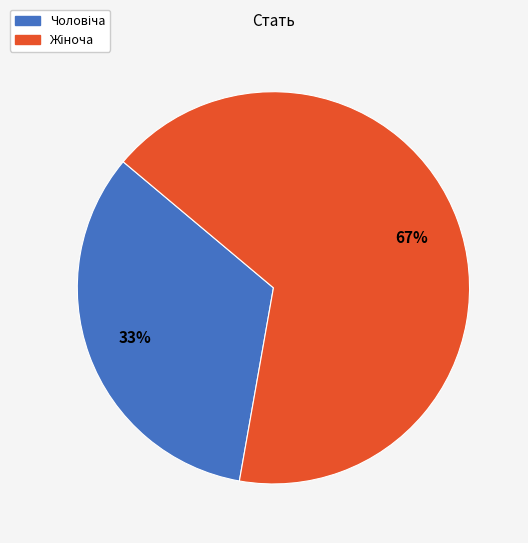

To the nearest percent, what is the average slice percentage?

50%